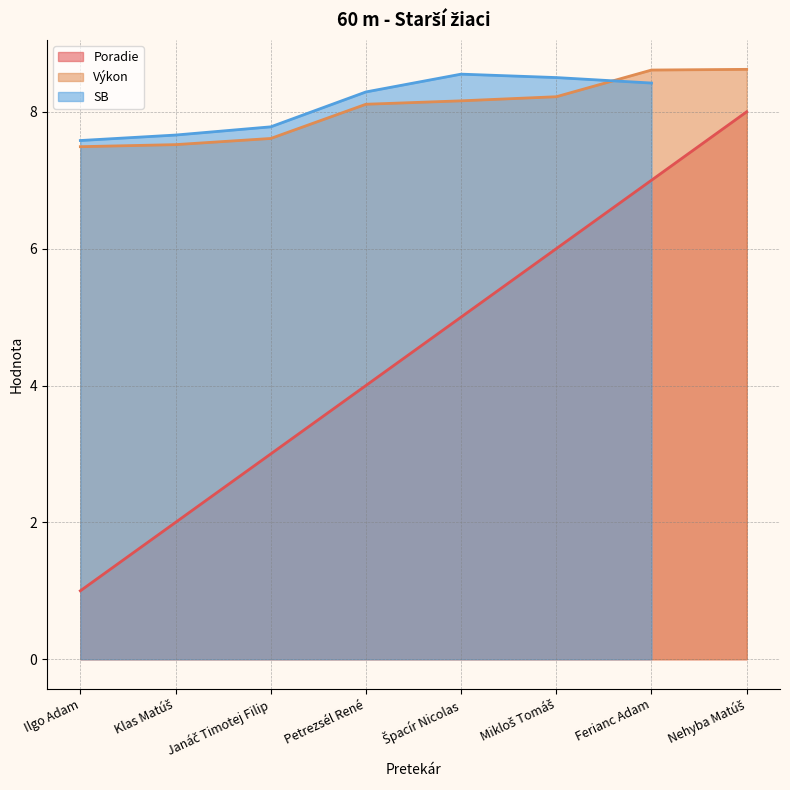

What position from the left is Mikloš Tomáš?

6